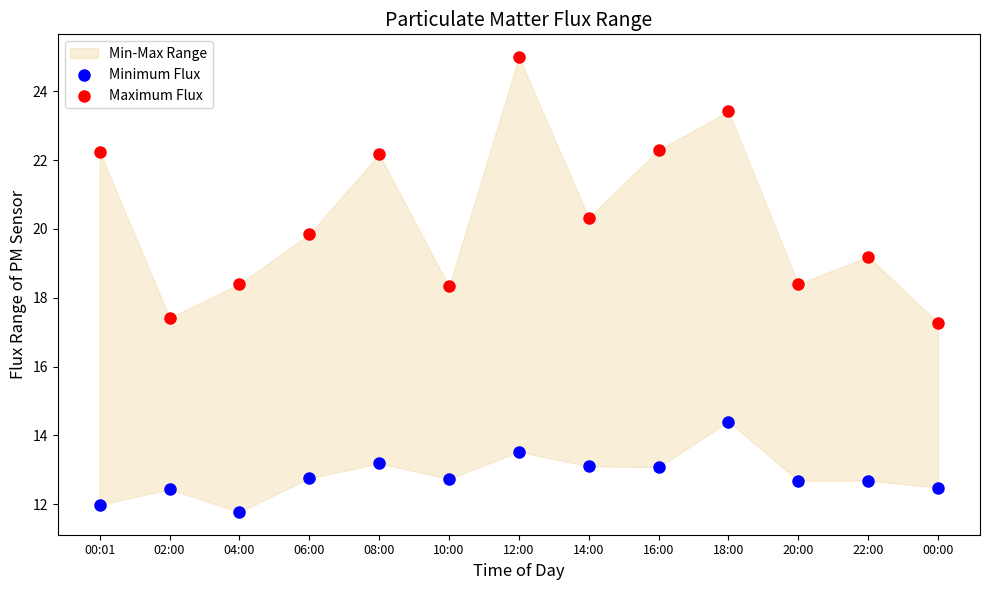

Across all data points, what is the range of Y values (max minus min)?

13.2